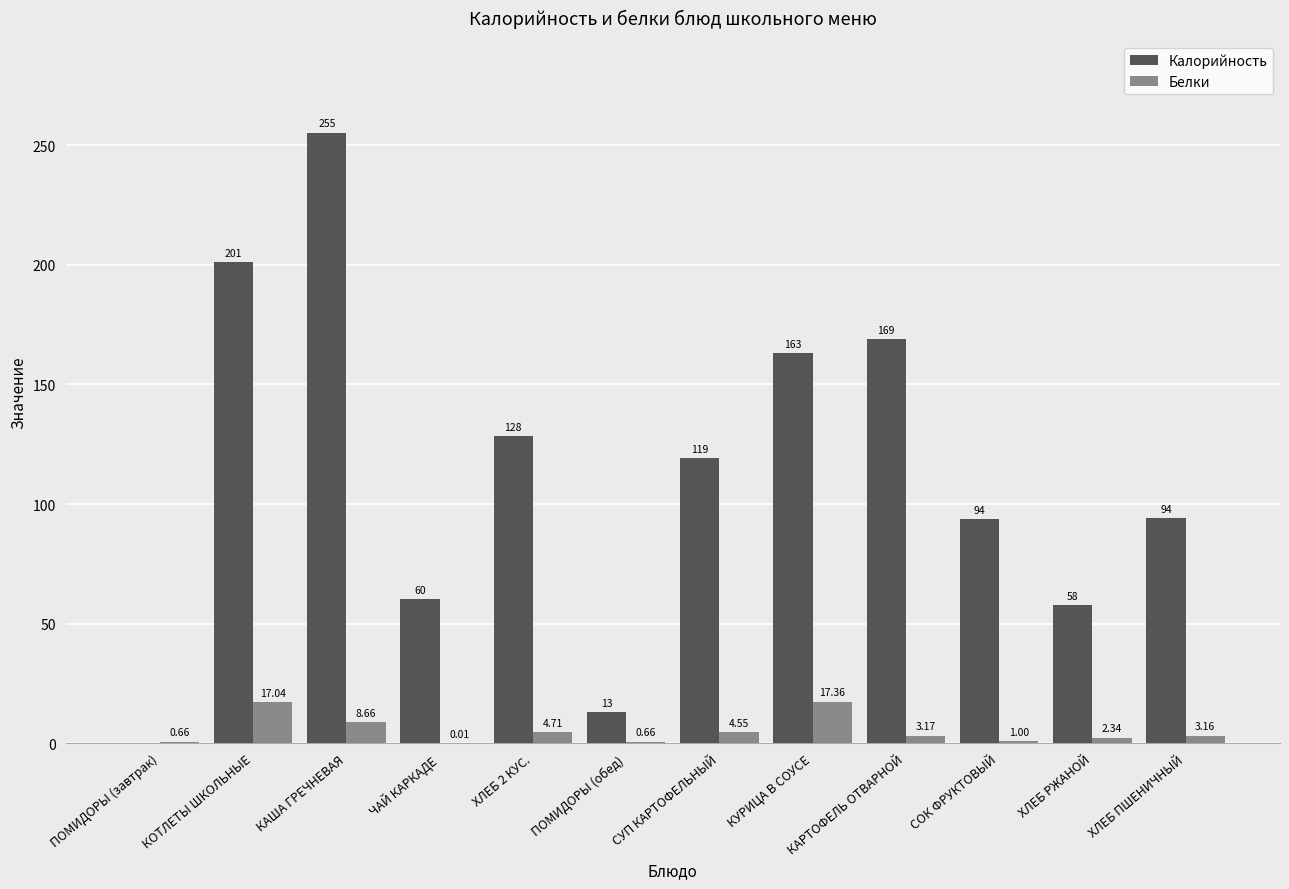

What is the sum of all Белки values?

63.3